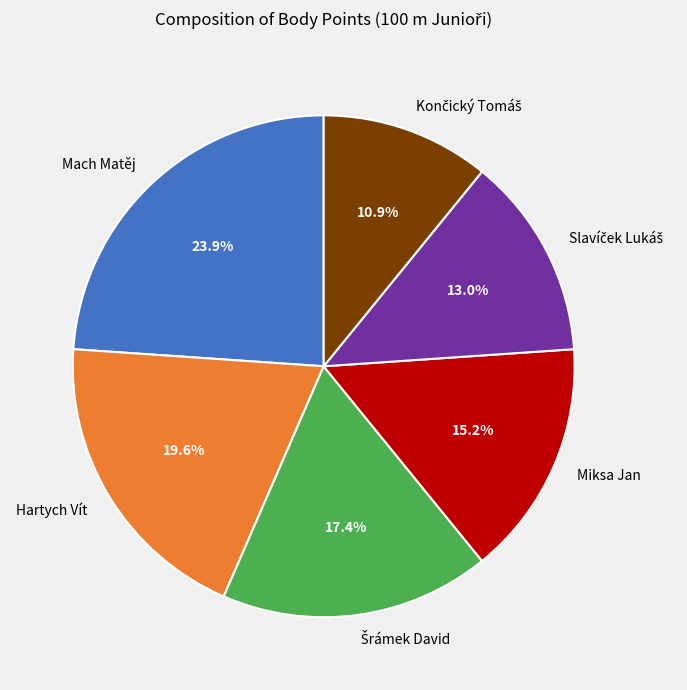

Which has a higher value, Mach Matěj or Miksa Jan?

Mach Matěj